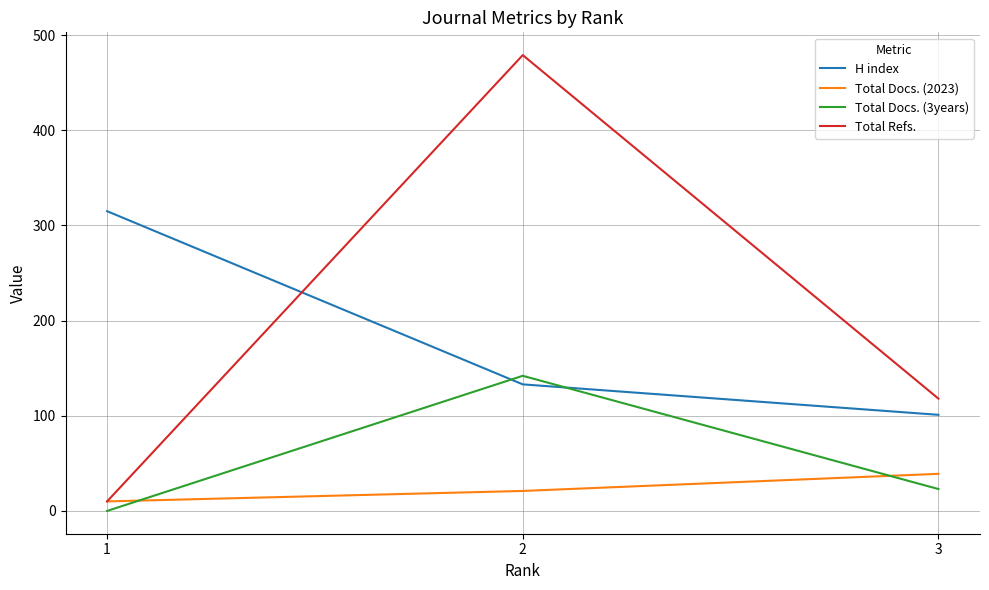

Reading right to left, transcribe all the data shown in this chart.

H index: 101	133	315
Total Docs. (2023): 39	21	10
Total Docs. (3years): 23	142	0
Total Refs.: 118	479	10